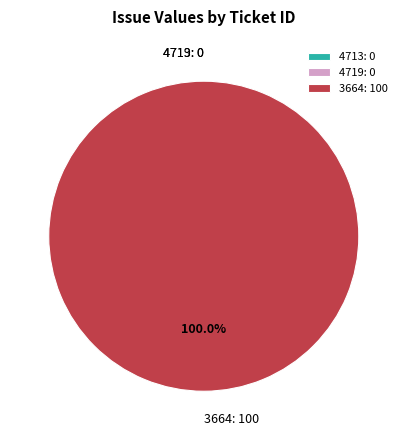

What is the largest slice in the pie chart?

3664